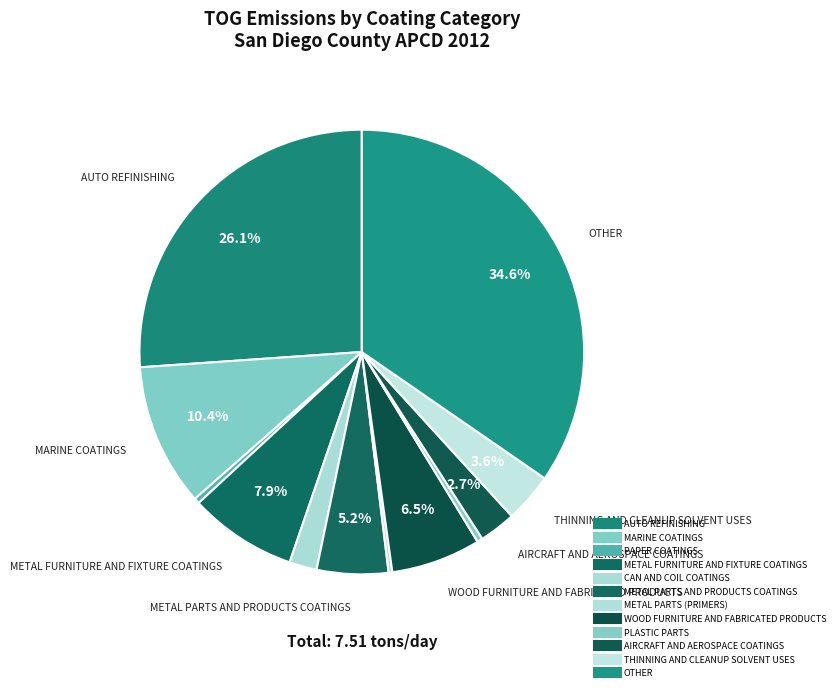

What percentage is NOT represented by THINNING AND CLEANUP SOLVENT USES?

96.4%